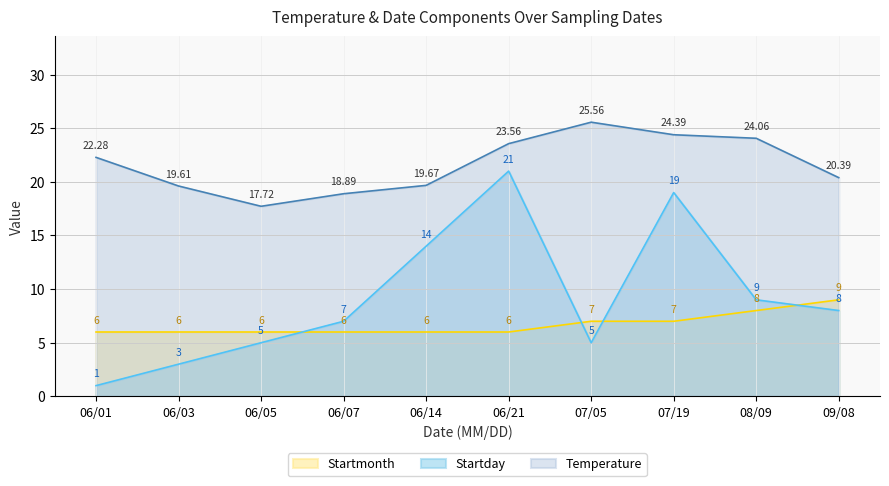

Reading left to right, what are all the values shown in this chart?

Temperature: 22.3	19.6	17.7	18.9	19.7	23.6	25.6	24.4	24.1	20.4
Startday: 1.0	3.0	5.0	7.0	14.0	21.0	5.0	19.0	9.0	8.0
Startmonth: 6.0	6.0	6.0	6.0	6.0	6.0	7.0	7.0	8.0	9.0